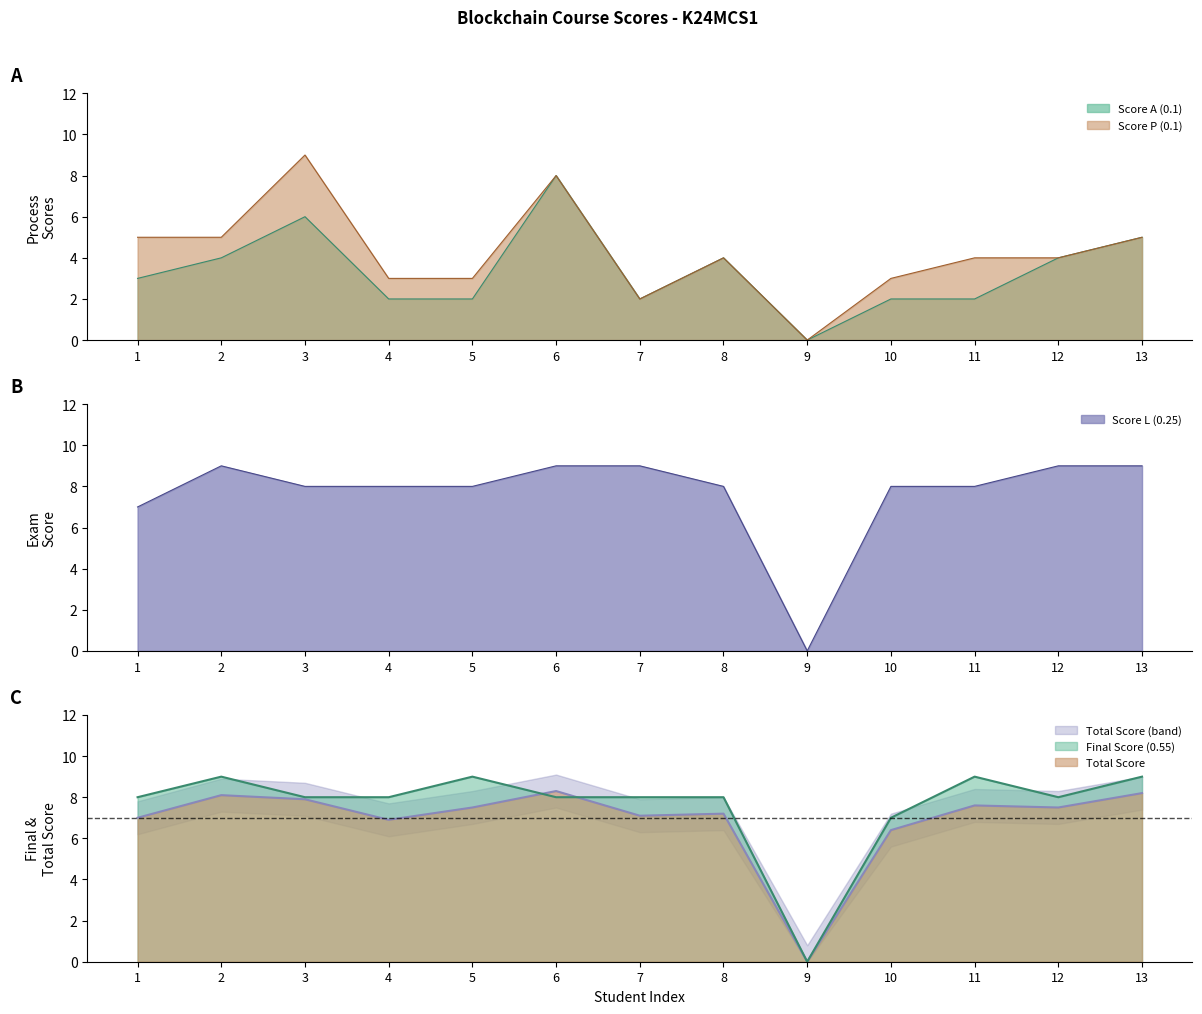

At how many categories does at least one series exceed 1?

12